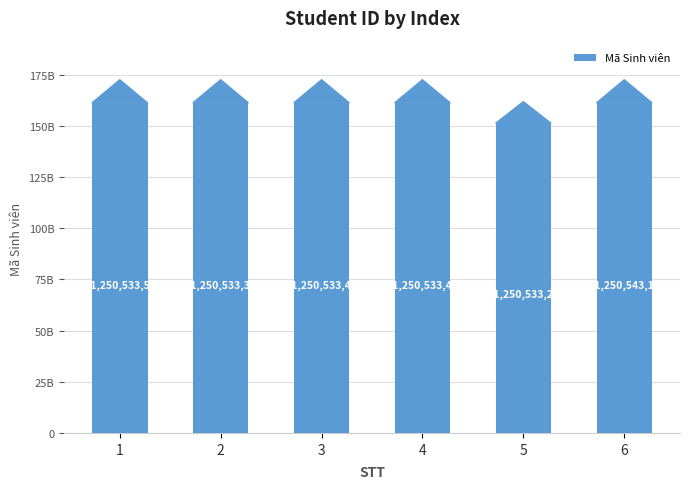

What is the change in value from 1 to 5?

-10000000253